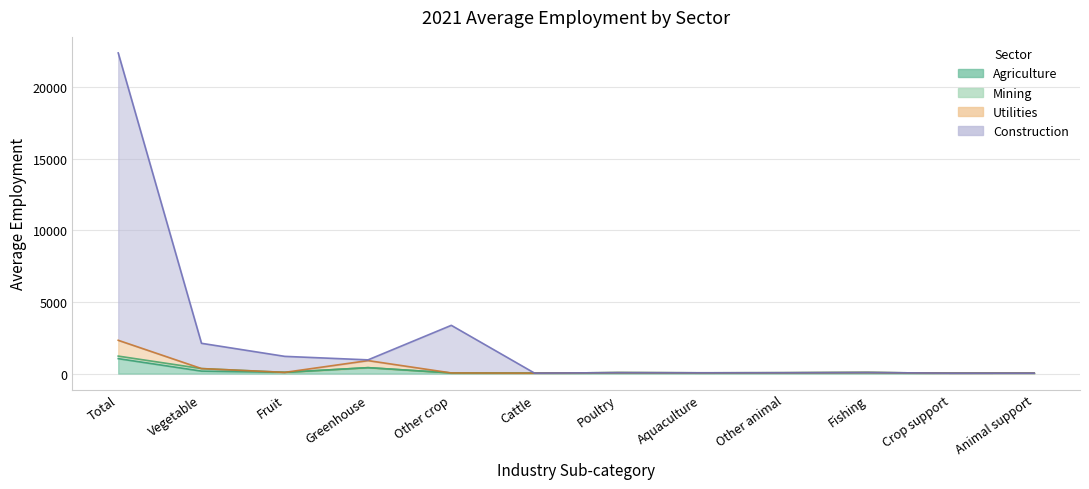

True or false: Mining has a value of 0.0 at Fruit.

True